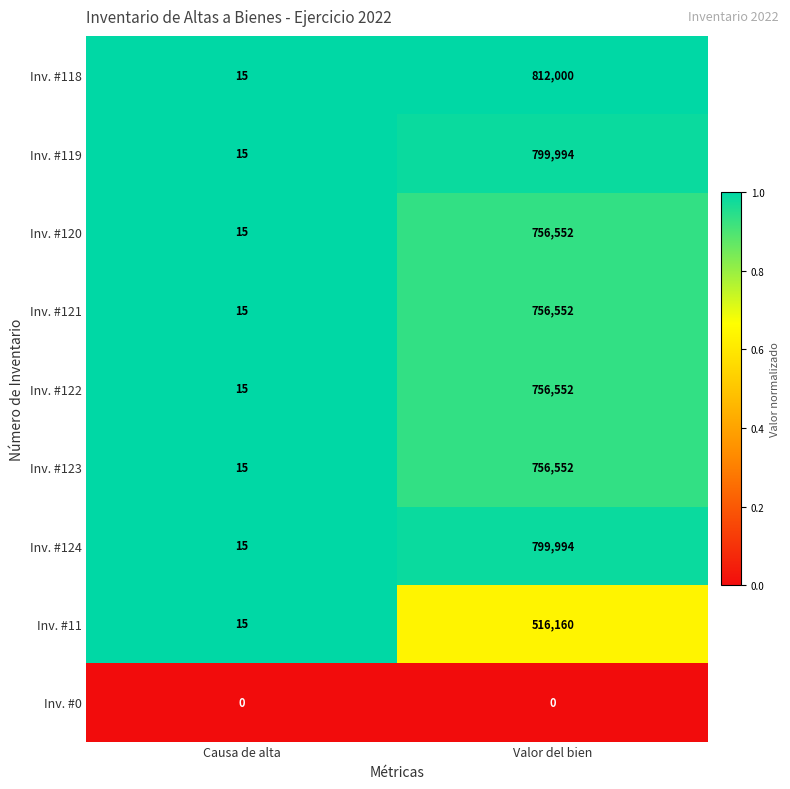

Rank the categories by Inv. #118 value from highest to lowest.

Valor del bien, Causa de alta